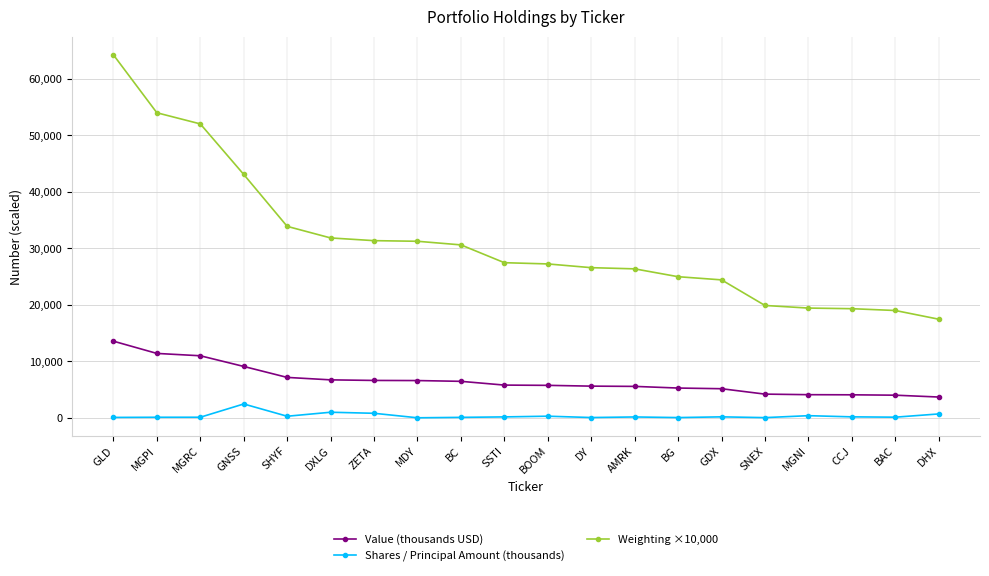

Between MGRC and SNEX, which series saw the biggest shift?

Weighting ×10,000